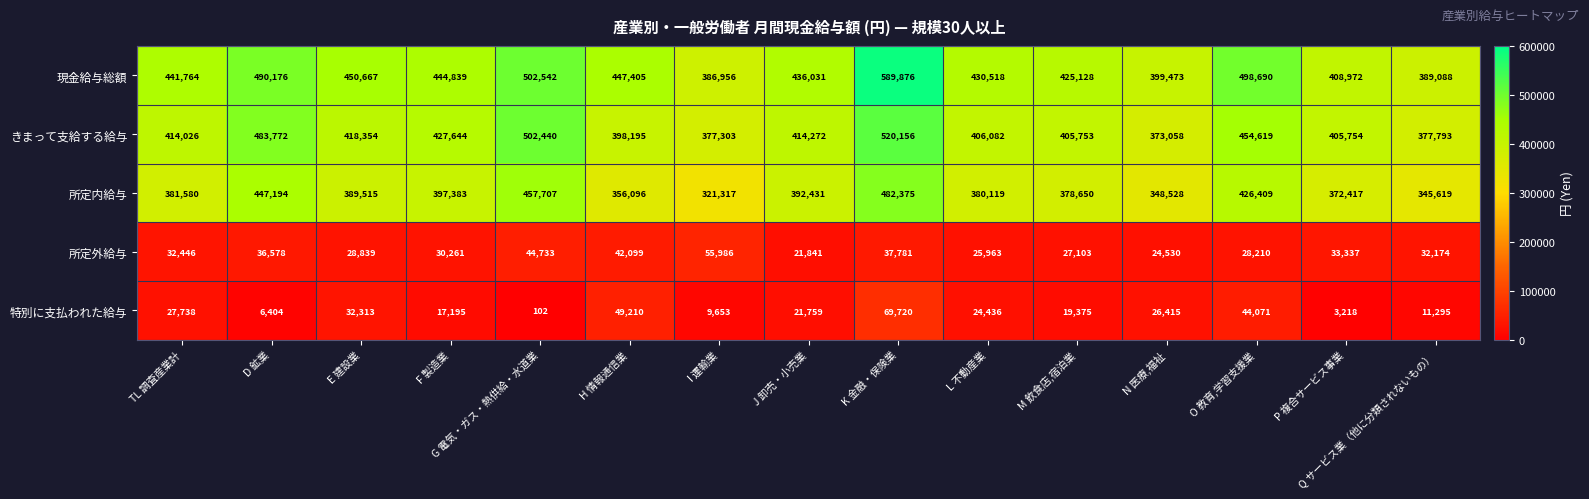

At P 複合サービス事業, list the series in order from largest to smallest.

現金給与総額, きまって支給する給与, 所定内給与, 所定外給与, 特別に支払われた給与